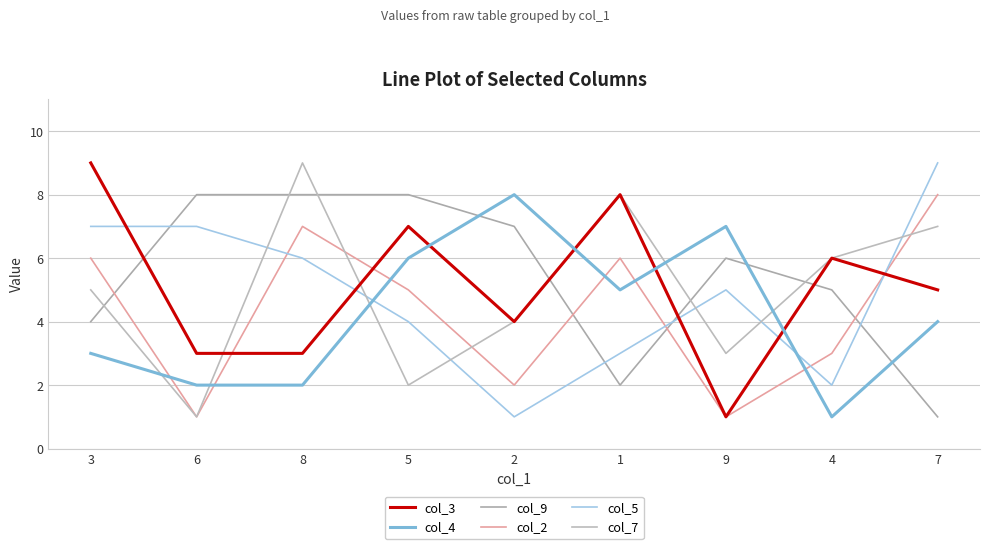

Reading left to right, what are all the values shown in this chart?

col_3: 9	3	3	7	4	8	1	6	5
col_4: 3	2	2	6	8	5	7	1	4
col_9: 4	8	8	8	7	2	6	5	1
col_2: 6	1	7	5	2	6	1	3	8
col_5: 7	7	6	4	1	3	5	2	9
col_7: 5	1	9	2	4	8	3	6	7